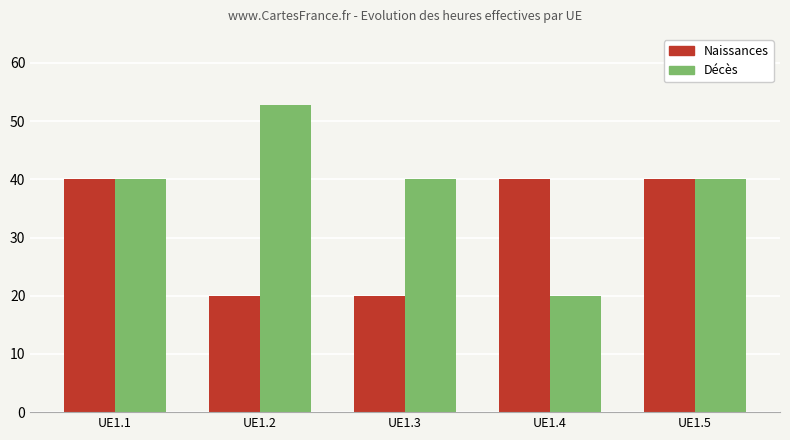

What is the minimum value shown in the chart?

20.0